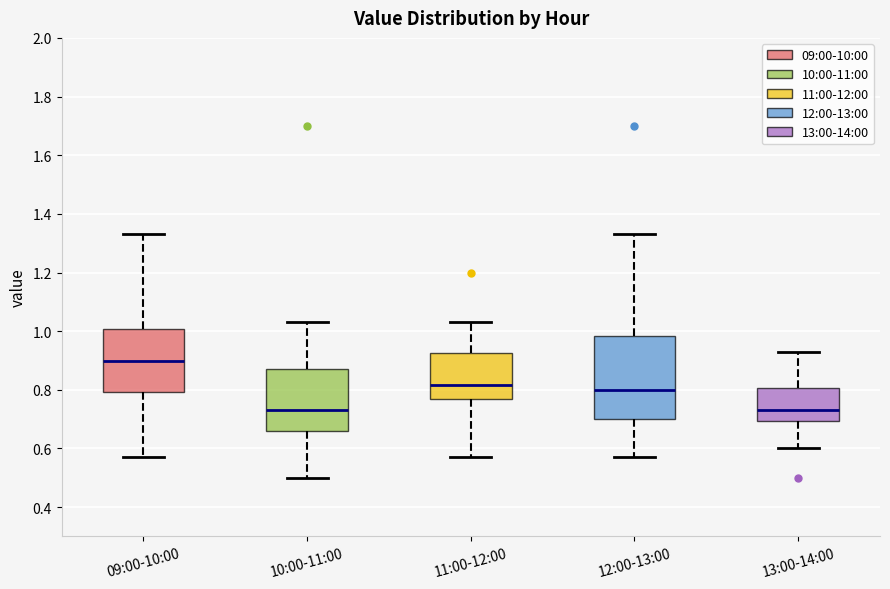

Reading left to right, read every box against the y-axis: the position of its median line, the range the box covers, and the ends of its whiskers. The values are not printed on the chart, so give them approximately, as read against the axis.

09:00-10:00: median 0.90, box 0.80 to 1.00, whiskers 0.58 to 1.34
10:00-11:00: median 0.74, box 0.66 to 0.88, whiskers 0.50 to 1.04
11:00-12:00: median 0.82, box 0.78 to 0.92, whiskers 0.58 to 1.04
12:00-13:00: median 0.80, box 0.70 to 0.98, whiskers 0.58 to 1.34
13:00-14:00: median 0.74, box 0.70 to 0.80, whiskers 0.60 to 0.94